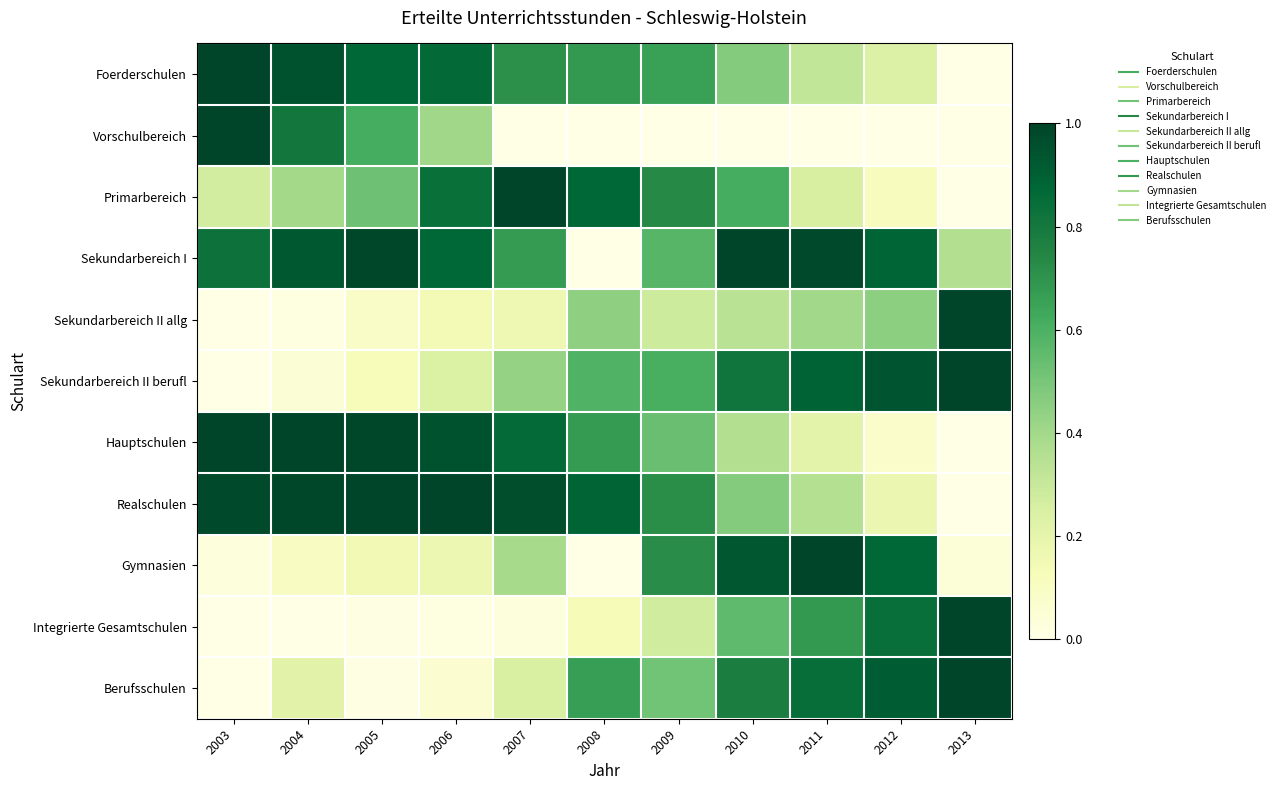

Reading right to left, list all the values displayed in this chart.

Foerderschulen: 2013=0.0	2012=0.2	2011=0.3	2010=0.5	2009=0.7	2008=0.7	2007=0.7	2006=0.9	2005=0.9	2004=1.0	2003=1.0
Vorschulbereich: 2013=0.0	2012=0.0	2011=0.0	2010=0.0	2009=0.0	2008=0.0	2007=0.0	2006=0.4	2005=0.6	2004=0.8	2003=1.0
Primarbereich: 2013=0.0	2012=0.1	2011=0.3	2010=0.6	2009=0.7	2008=0.9	2007=1.0	2006=0.8	2005=0.5	2004=0.4	2003=0.3
Sekundarbereich I: 2013=0.4	2012=0.9	2011=1.0	2010=1.0	2009=0.6	2008=0.0	2007=0.7	2006=0.9	2005=1.0	2004=0.9	2003=0.8
Sekundarbereich II allg: 2013=1.0	2012=0.5	2011=0.4	2010=0.3	2009=0.3	2008=0.4	2007=0.2	2006=0.1	2005=0.1	2004=0.0	2003=0.0
Sekundarbereich II berufl: 2013=1.0	2012=0.9	2011=0.9	2010=0.8	2009=0.6	2008=0.6	2007=0.4	2006=0.2	2005=0.1	2004=0.0	2003=0.0
Hauptschulen: 2013=0.0	2012=0.1	2011=0.2	2010=0.4	2009=0.5	2008=0.7	2007=0.9	2006=1.0	2005=1.0	2004=1.0	2003=1.0
Realschulen: 2013=0.0	2012=0.2	2011=0.4	2010=0.5	2009=0.7	2008=0.9	2007=1.0	2006=1.0	2005=1.0	2004=1.0	2003=1.0
Gymnasien: 2013=0.0	2012=0.9	2011=1.0	2010=0.9	2009=0.7	2008=0.0	2007=0.4	2006=0.2	2005=0.2	2004=0.1	2003=0.0
Integrierte Gesamtschulen: 2013=1.0	2012=0.8	2011=0.7	2010=0.6	2009=0.3	2008=0.1	2007=0.0	2006=0.0	2005=0.0	2004=0.0	2003=0.0
Berufsschulen: 2013=1.0	2012=0.9	2011=0.8	2010=0.8	2009=0.5	2008=0.7	2007=0.2	2006=0.1	2005=0.0	2004=0.2	2003=0.0